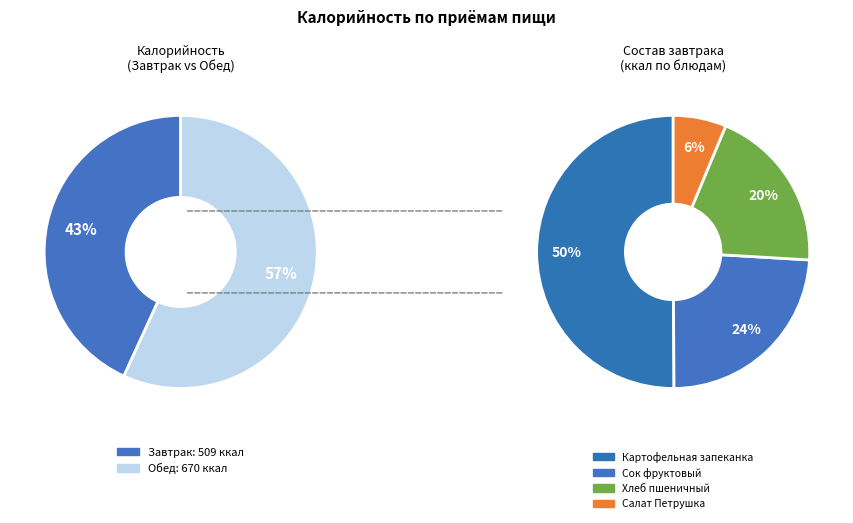

Which category has the smallest portion of the pie?

Завтрак